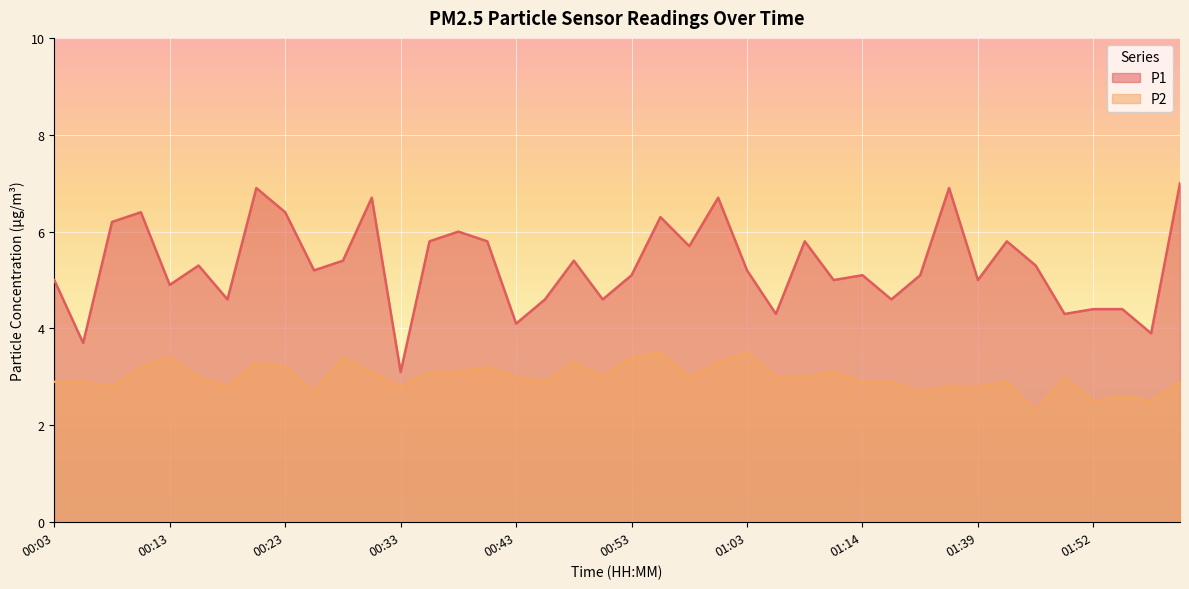

What is the spread (max minus min) of values at 00:51?

1.6